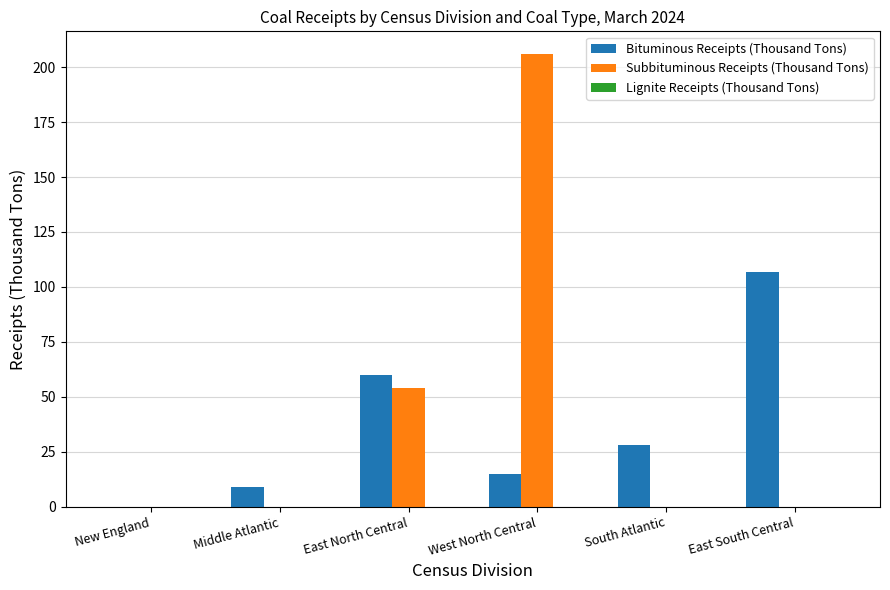

Where is Subbituminous Receipts (Thousand Tons) nearest to the value 103?

East North Central